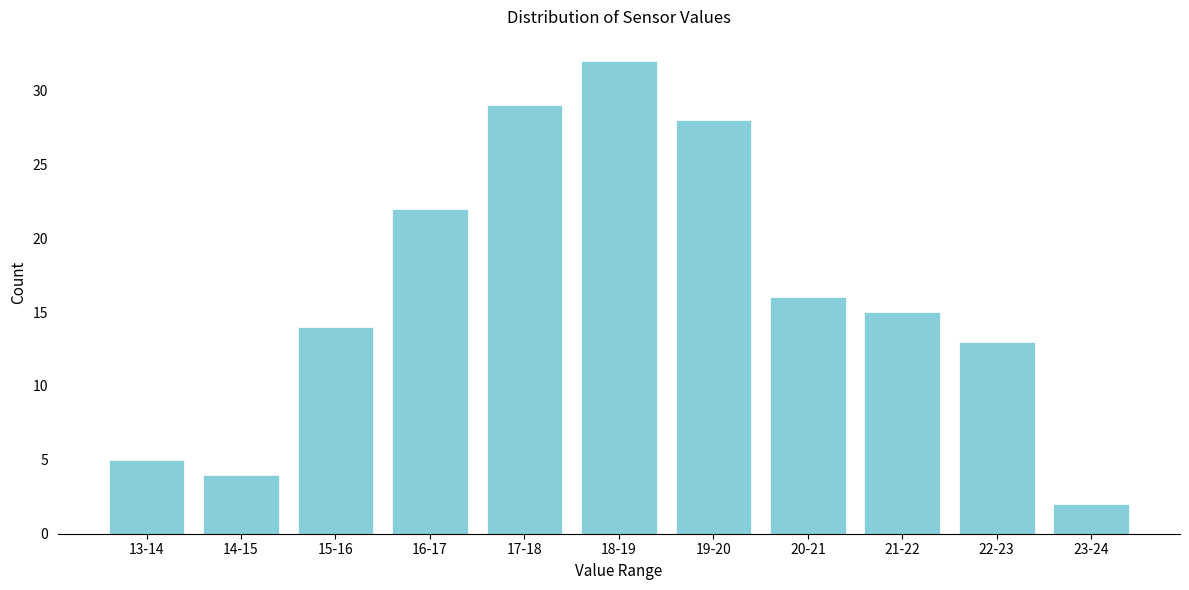

Reading left to right, list all the values displayed in this chart.

13-14=5	14-15=4	15-16=14	16-17=22	17-18=29	18-19=32	19-20=28	20-21=16	21-22=15	22-23=13	23-24=2